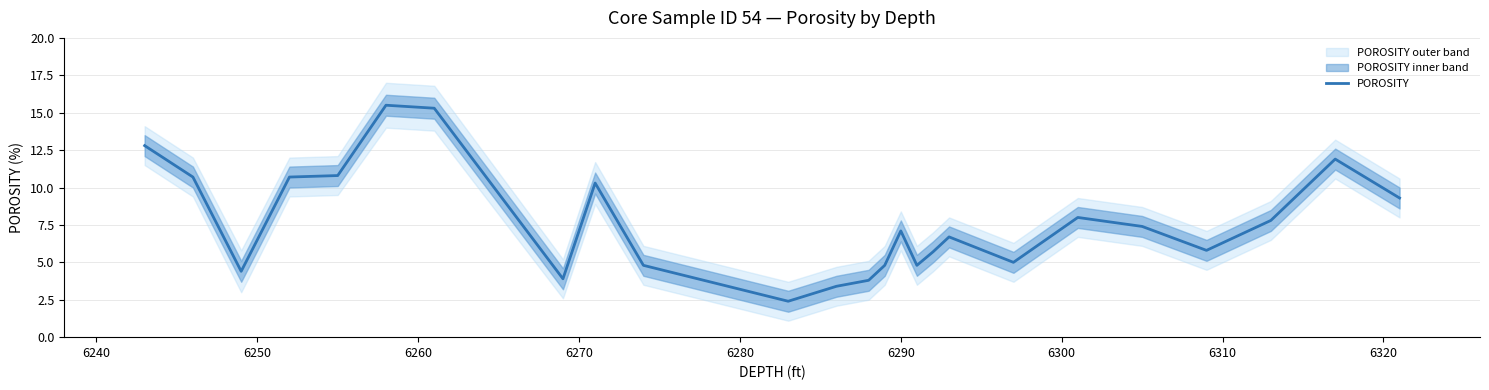

How many interior local valleys (lower than both neighbors) does the data have?

6